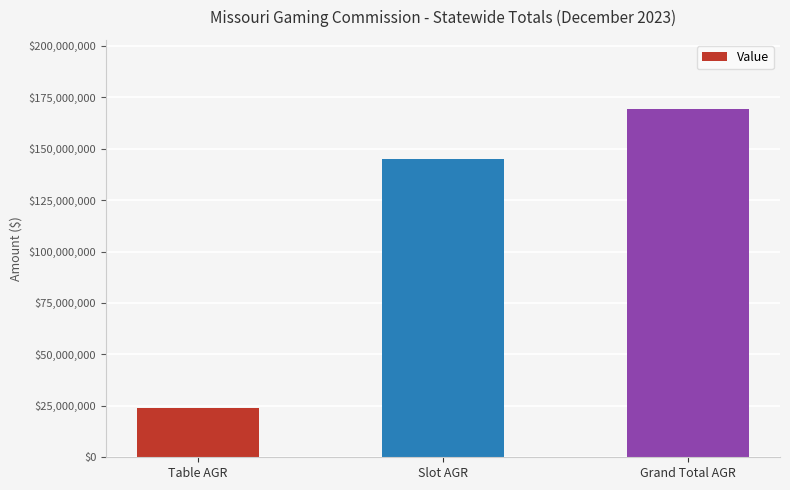

List the labels in order of value, smallest first.

Table AGR, Slot AGR, Grand Total AGR